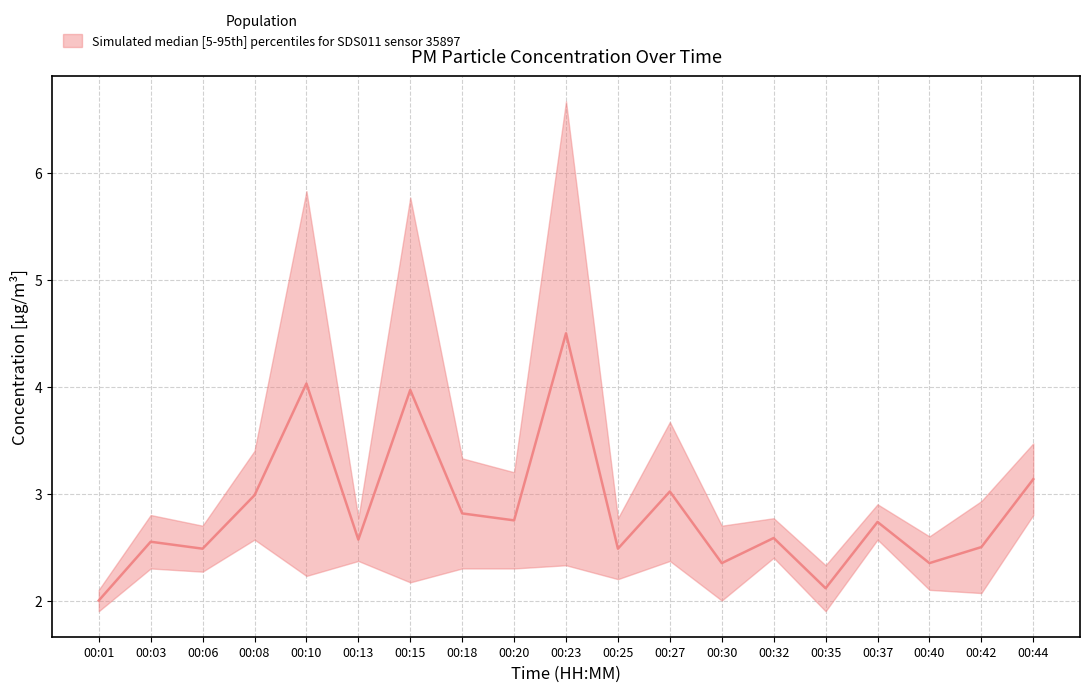

How many data points does each series have?

19